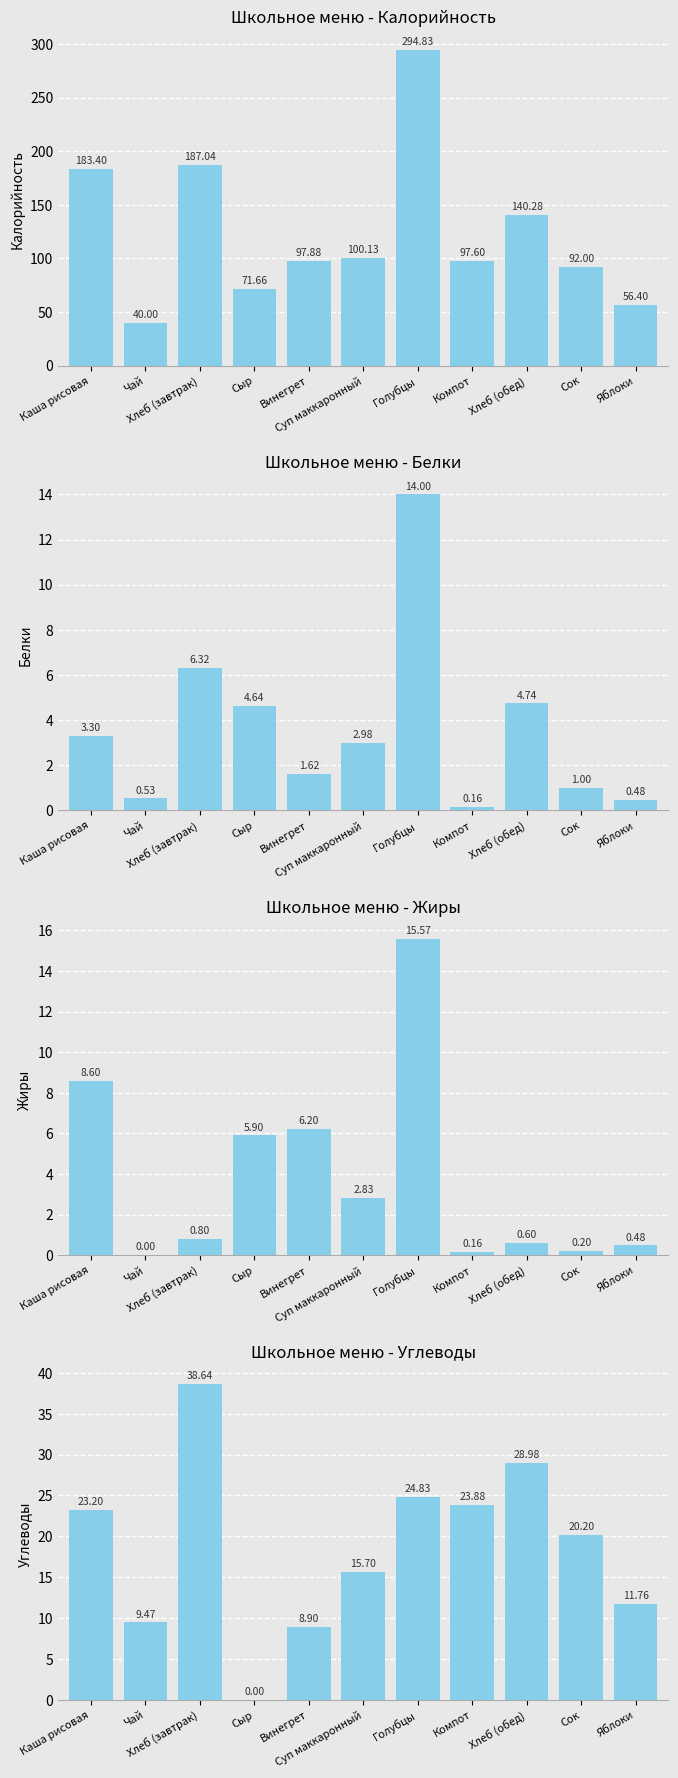

What is the difference between the second highest and second lowest values in the Калорийность series?

130.6